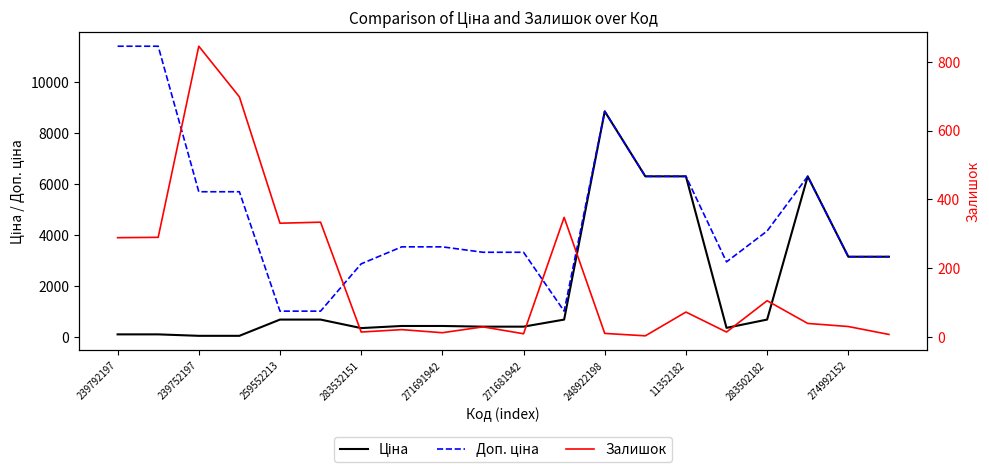

True or false: Залишок and Доп. ціна intersect in this chart.

False